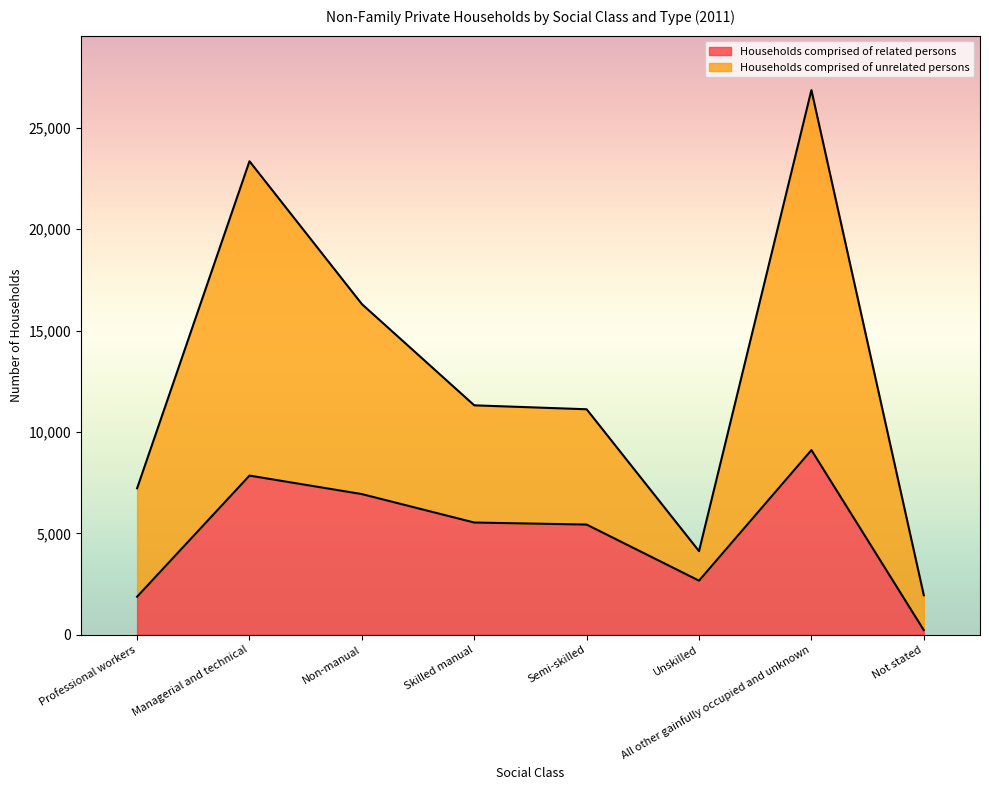

List the series in order of their peak value, highest first.

Households comprised of unrelated persons, Households comprised of related persons